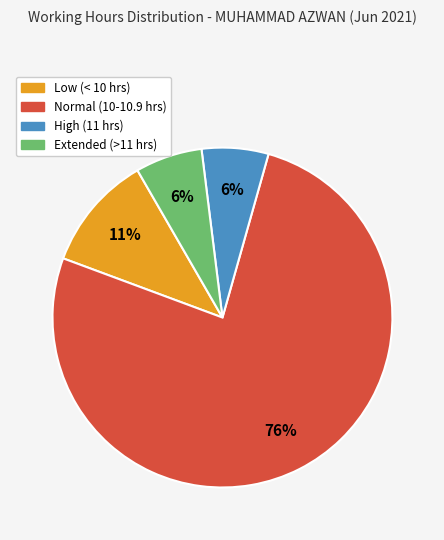

Count the number of slices in the pie.

4